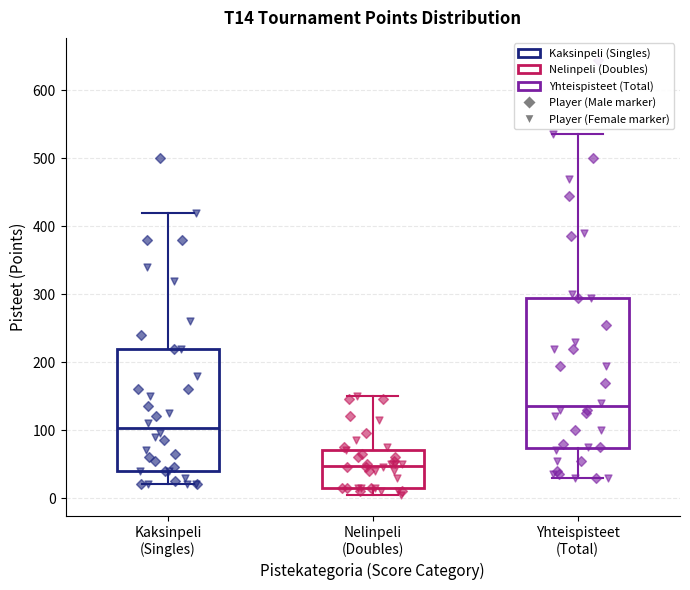

Comparing the boxes themselves (not the whiskers), which one is the tallest?

Yhteispisteet (Total)